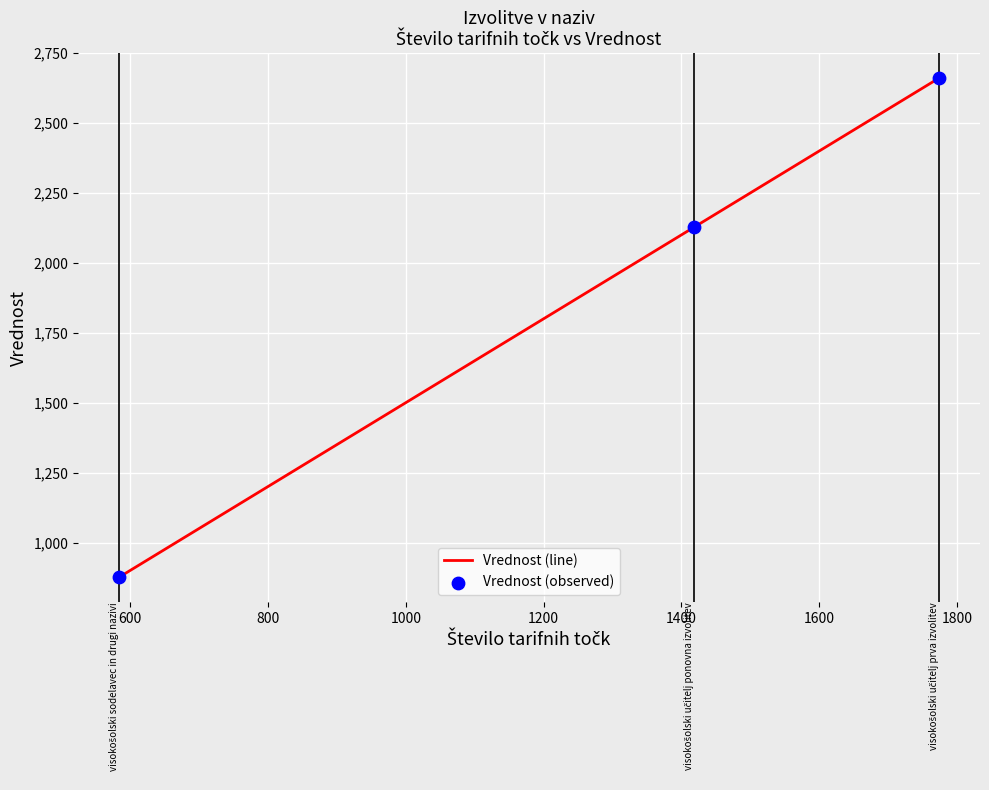

What is the average value?

1888.5